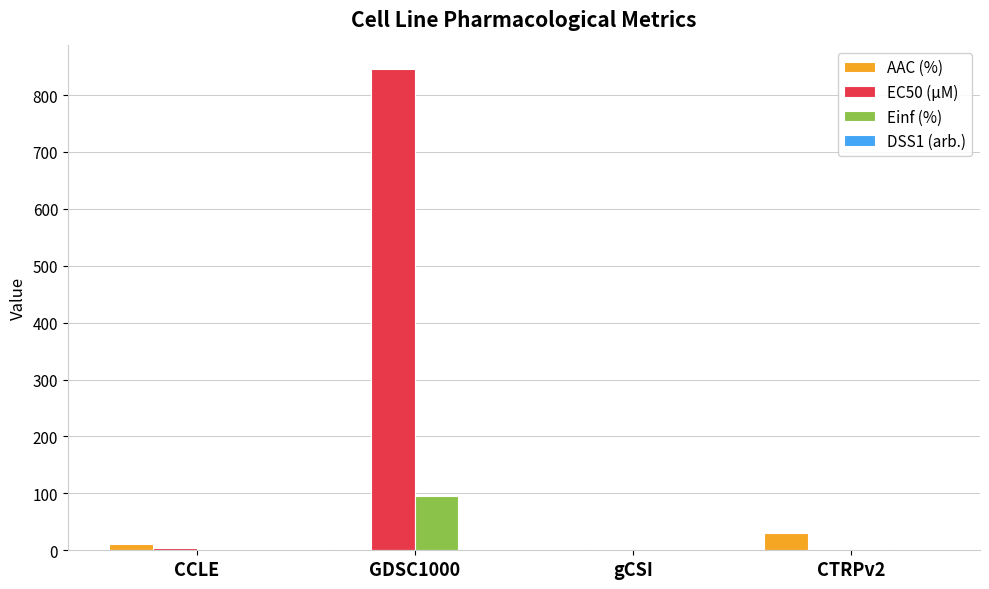

What is the sum of all EC50 (µM) values?

852.7